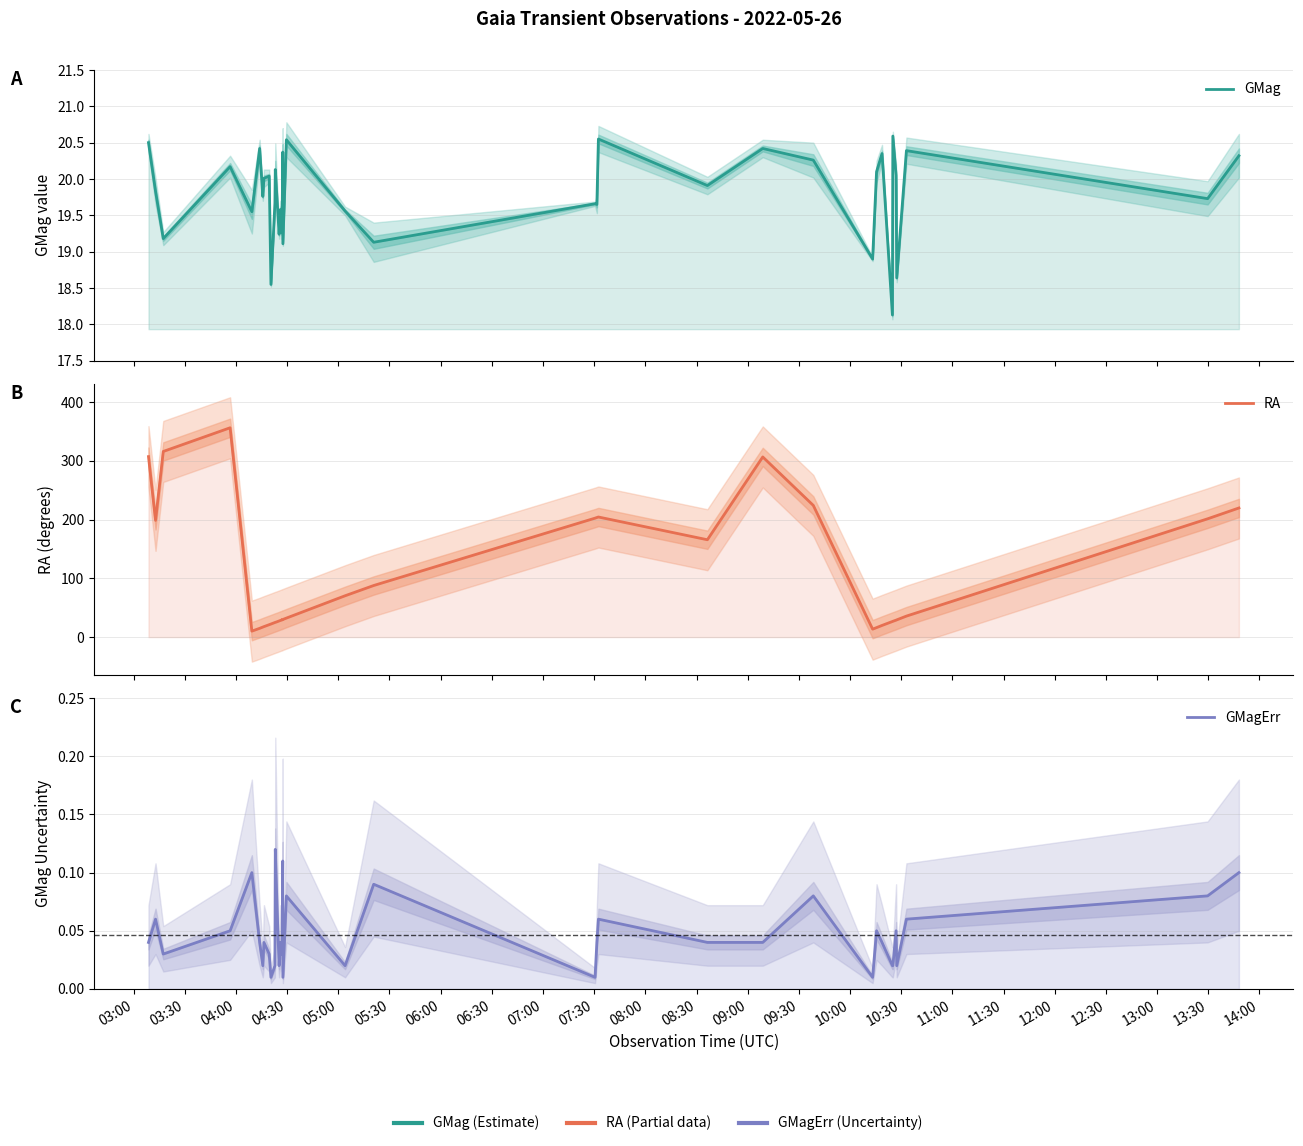

Count the number of data series in this chart.

3